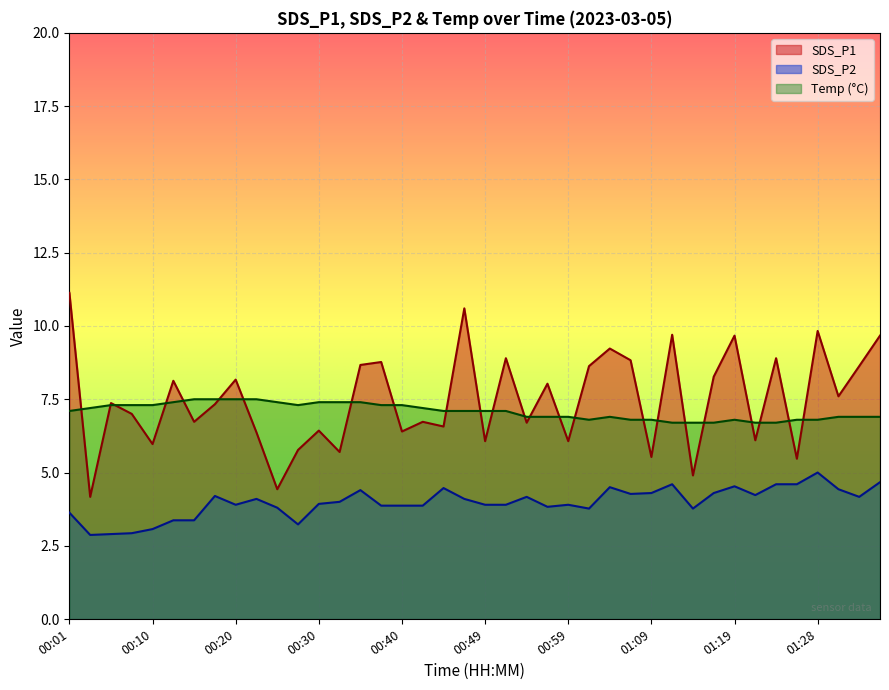

What is the sum of all SDS_P2 values?

159.3